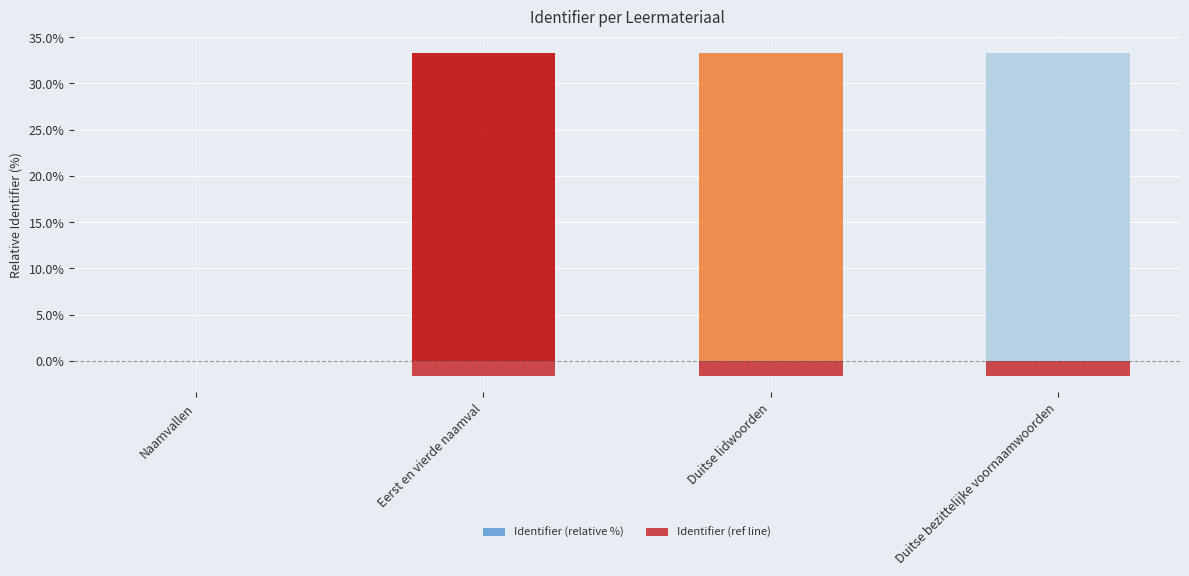

At which label is Identifier (relative %) closest to 16?

Naamvallen